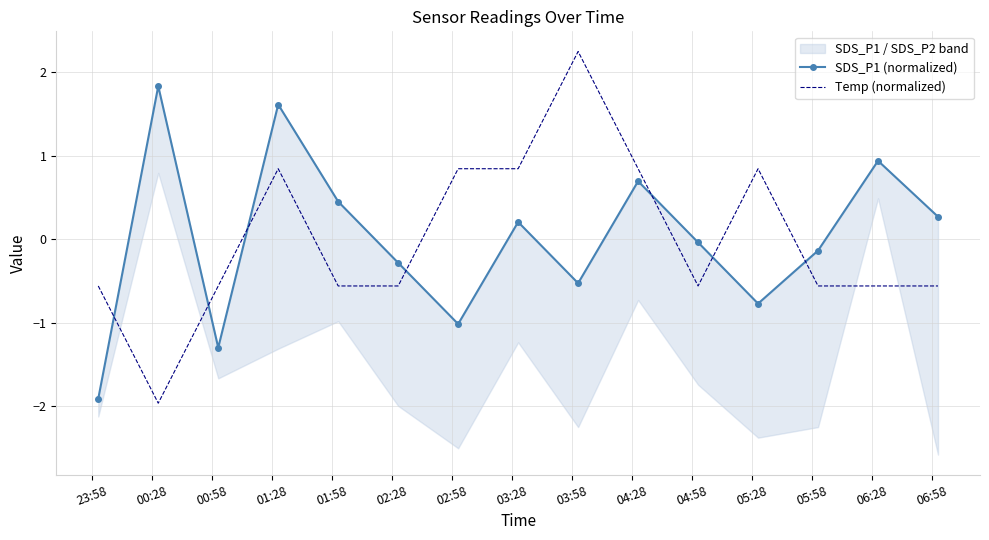

What is the maximum value shown in the chart?

2.2